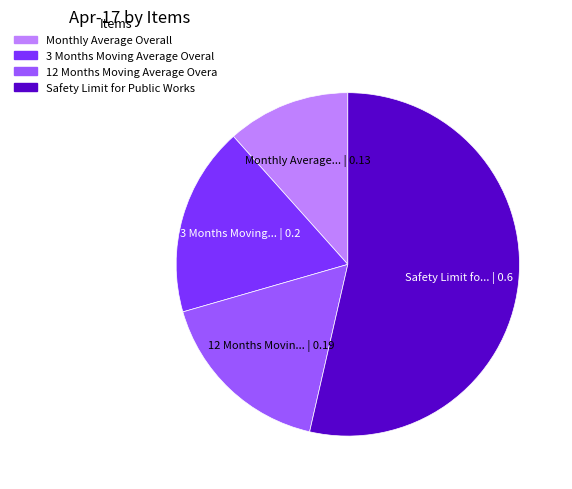

Rank the categories by value from highest to lowest.

Safety Limit for Public Works Programme, 3 Months Moving Average Overall, 12 Months Moving Average Overall, Monthly Average Overall